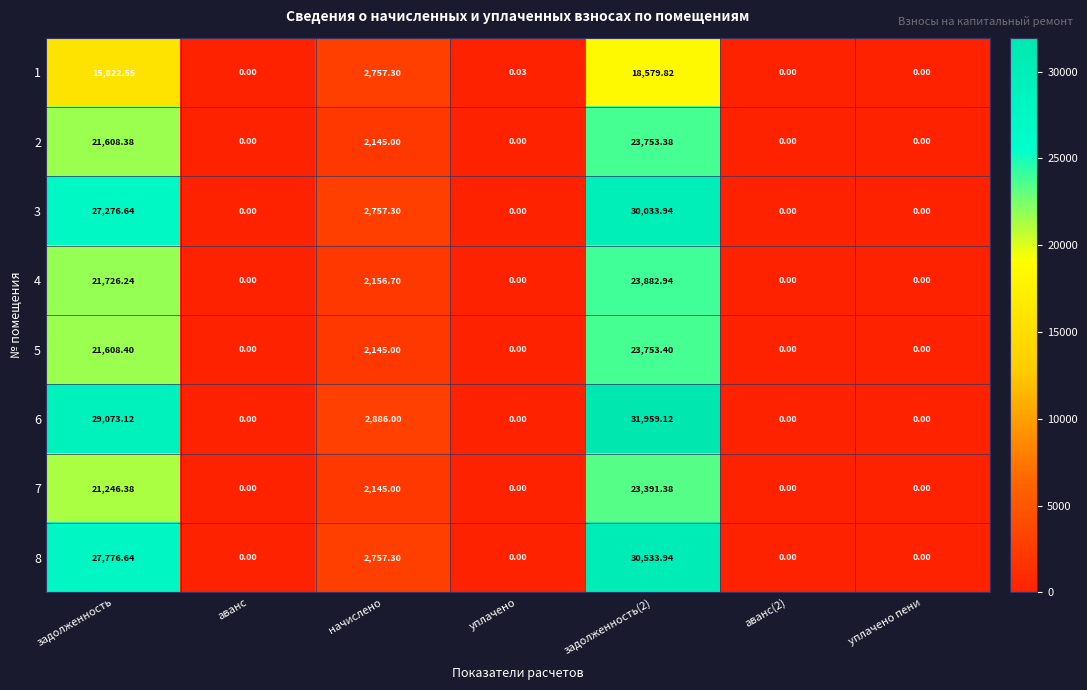

Where is 5 nearest to the value 11876?

начислено